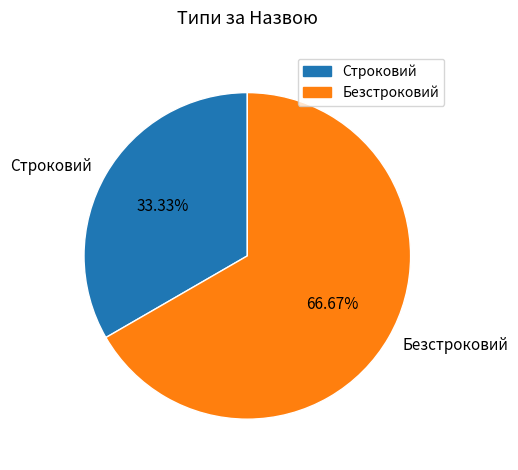

What is the largest slice in the pie chart?

Безстроковий